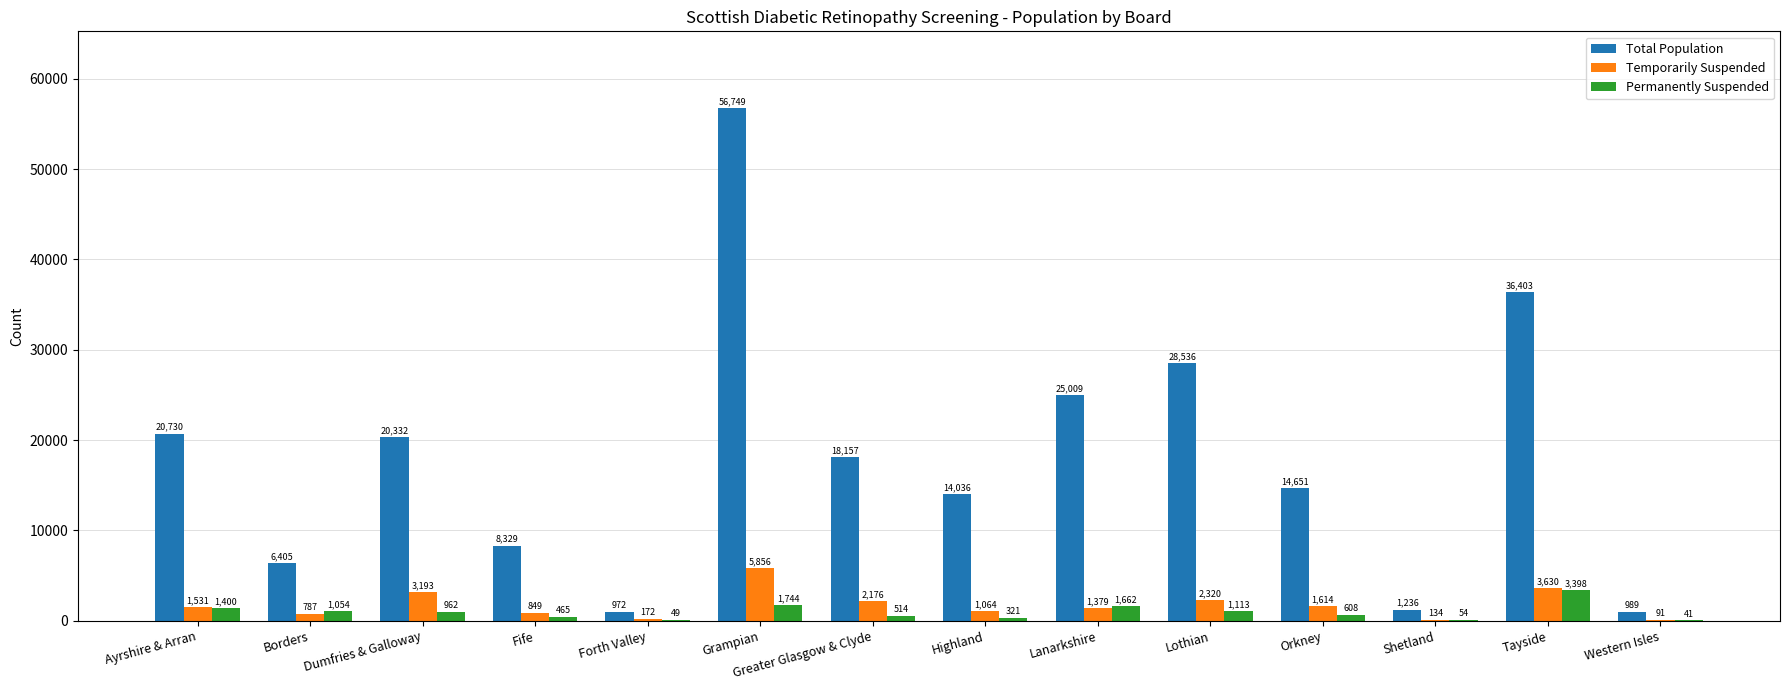

Reading right to left, list all the values displayed in this chart.

Total Population: Western Isles=989	Tayside=36403	Shetland=1236	Orkney=14651	Lothian=28536	Lanarkshire=25009	Highland=14036	Greater Glasgow & Clyde=18157	Grampian=56749	Forth Valley=972	Fife=8329	Dumfries & Galloway=20332	Borders=6405	Ayrshire & Arran=20730
Temporarily Suspended: Western Isles=91	Tayside=3630	Shetland=134	Orkney=1614	Lothian=2320	Lanarkshire=1379	Highland=1064	Greater Glasgow & Clyde=2176	Grampian=5856	Forth Valley=172	Fife=849	Dumfries & Galloway=3193	Borders=787	Ayrshire & Arran=1531
Permanently Suspended: Western Isles=41	Tayside=3398	Shetland=54	Orkney=608	Lothian=1113	Lanarkshire=1662	Highland=321	Greater Glasgow & Clyde=514	Grampian=1744	Forth Valley=49	Fife=465	Dumfries & Galloway=962	Borders=1054	Ayrshire & Arran=1400